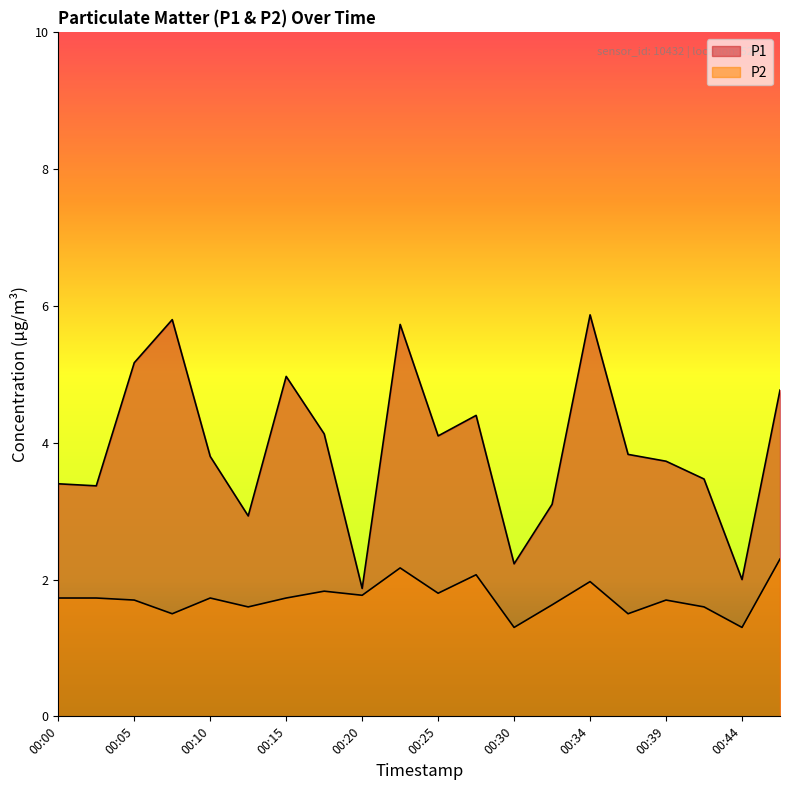

What is the sum of the P1 values at 00:10 and 00:27?

8.2